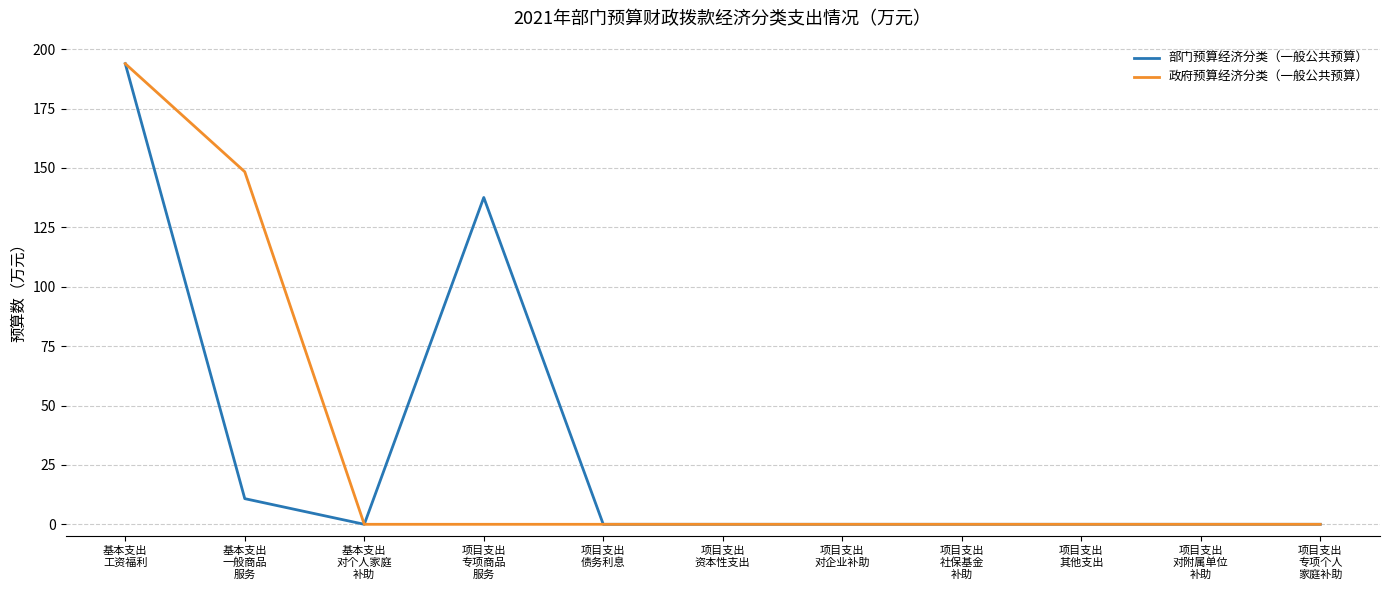

What is the maximum value shown in the chart?

193.9